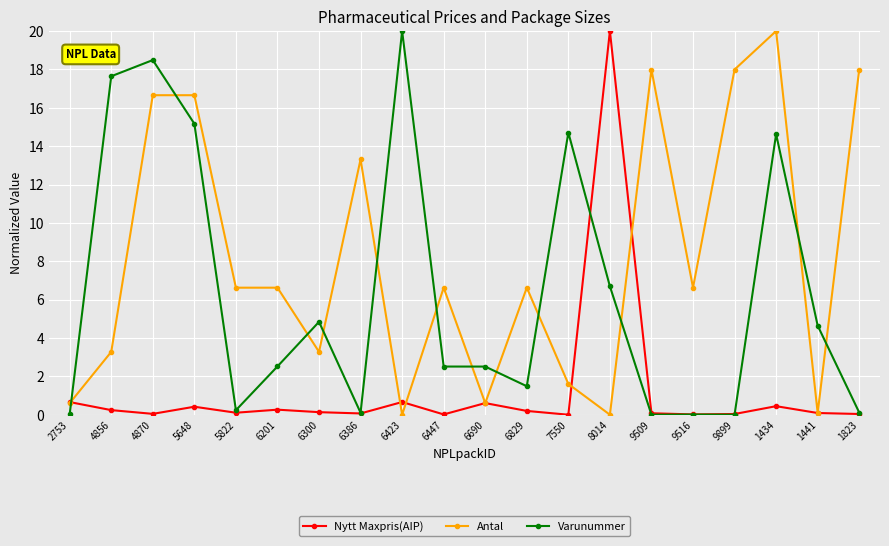

At which label does Antal first exceed 6?

4870